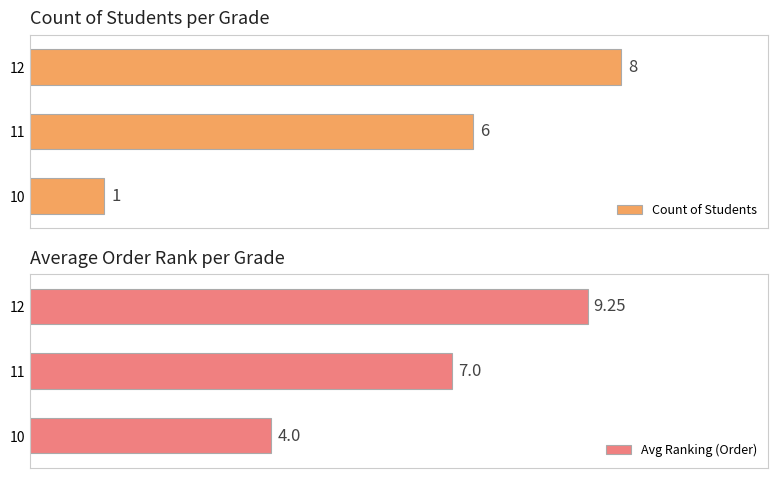

What is the minimum value for Count of Students?

1.0